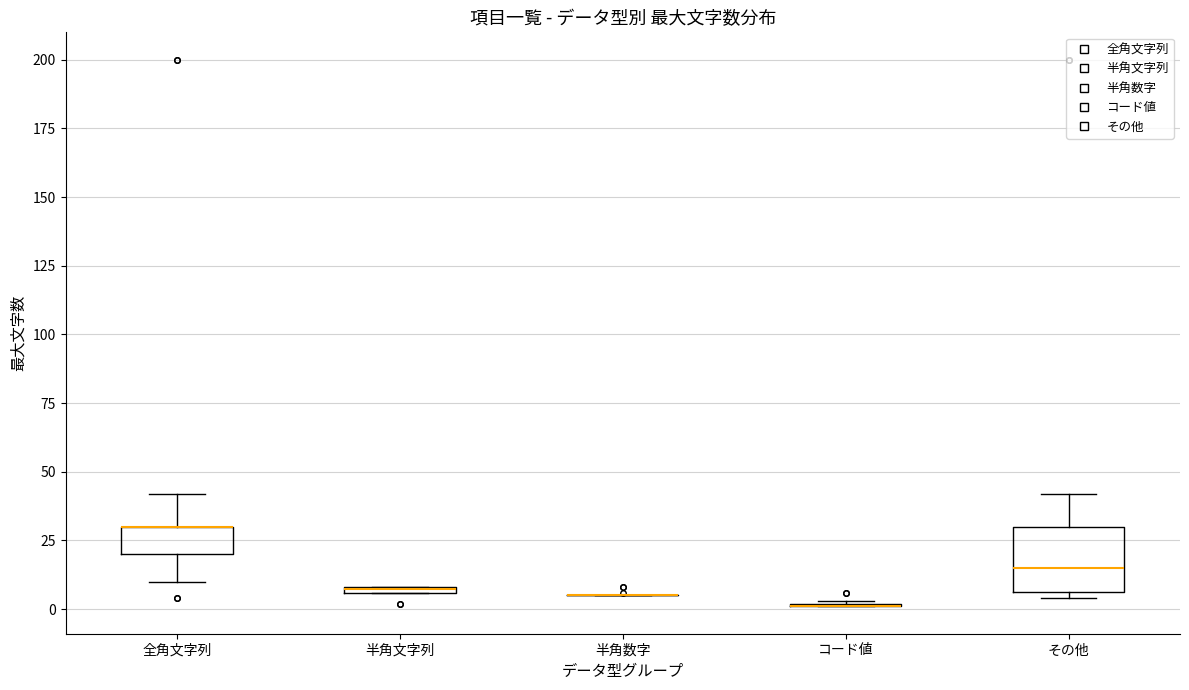

Comparing the boxes themselves (not the whiskers), which one is the tallest?

その他